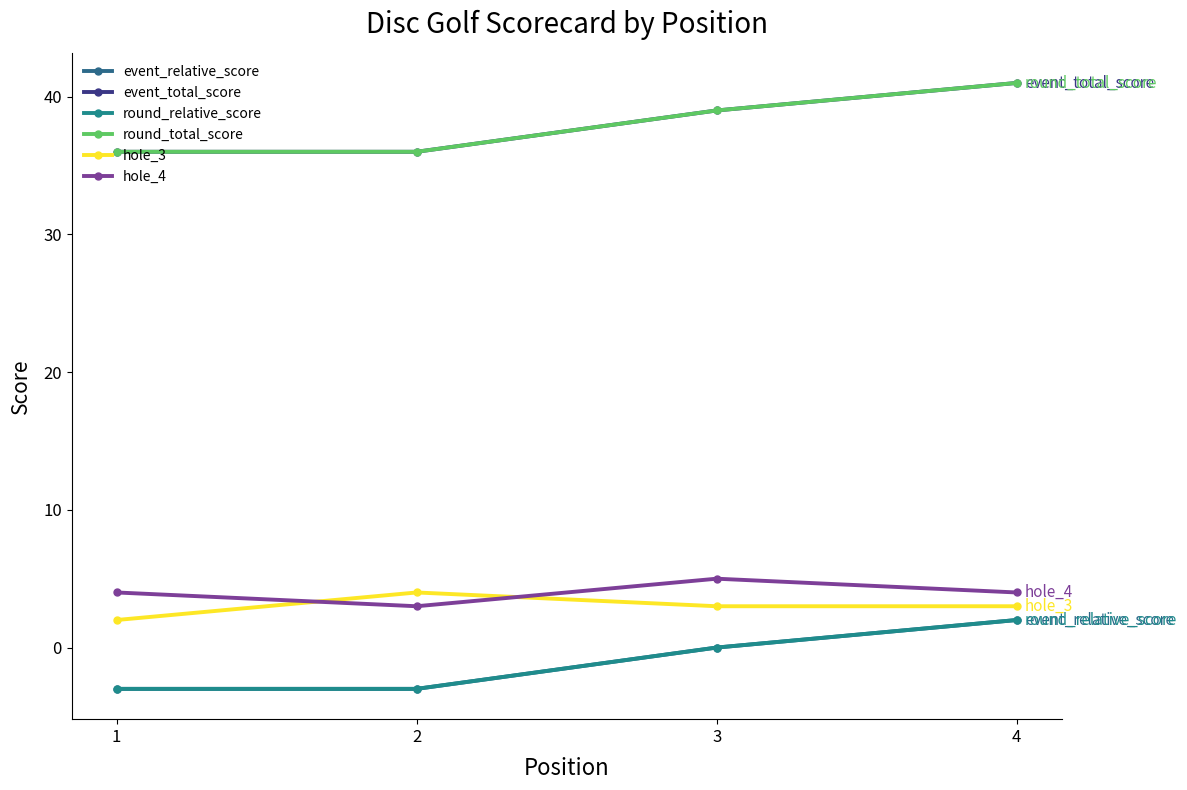

Which series changed the most between 1 and 2?

hole_3